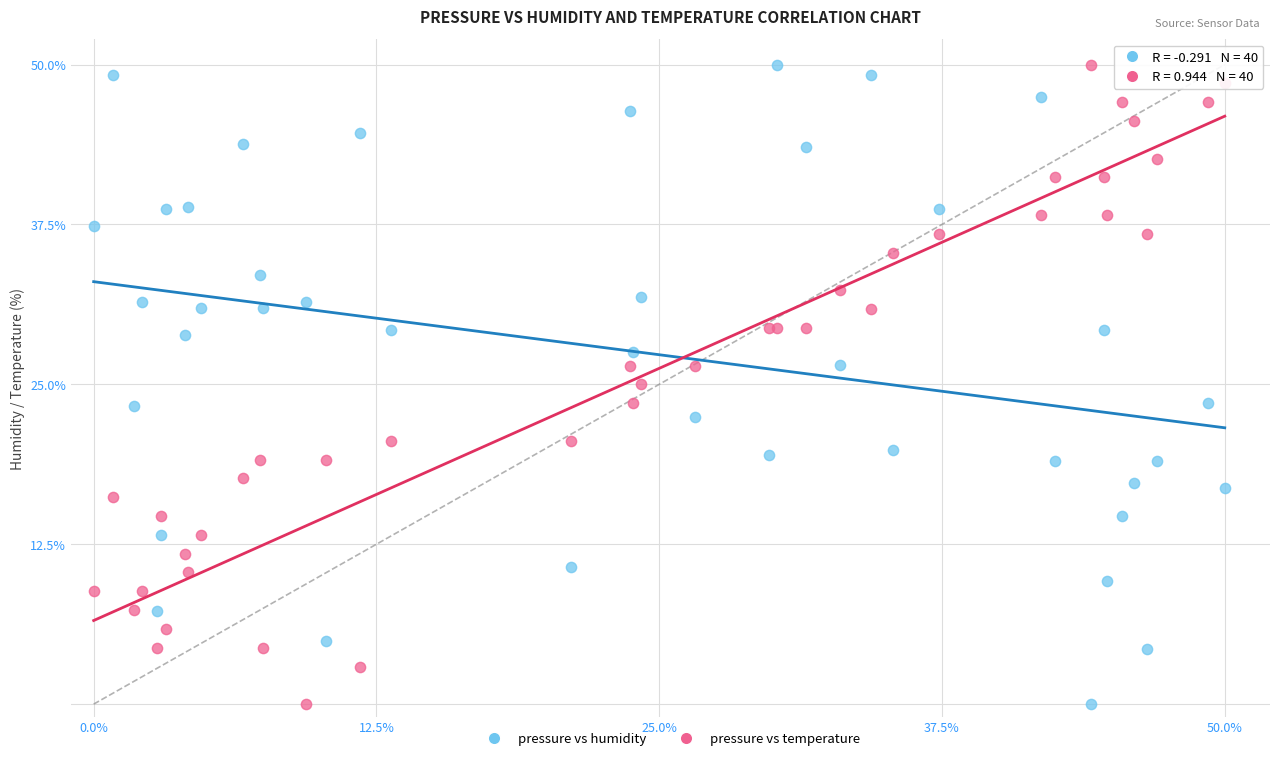

What is the X range (max minus min) for the scatter plot?

50.0